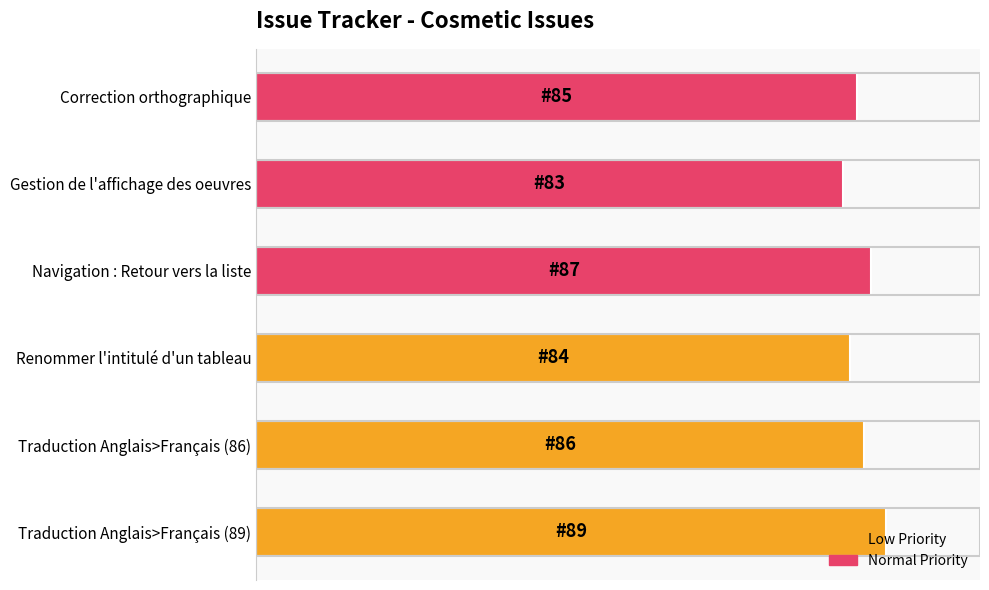

Which category has the lowest value across all series?

Gestion de l'affichage des oeuvres